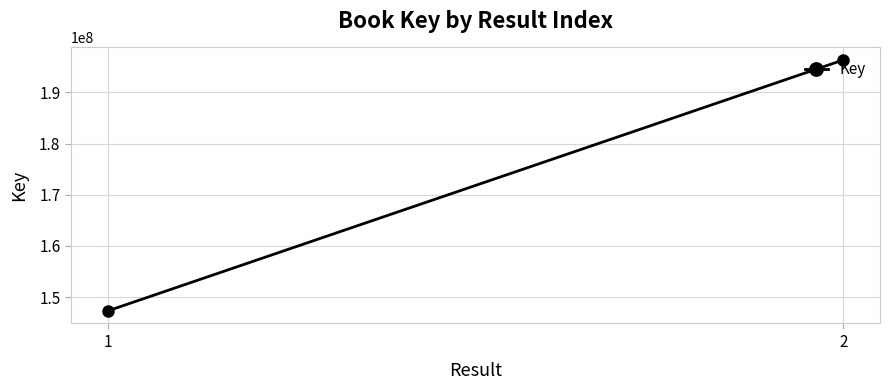

What is the approximate value at 1?

147309271